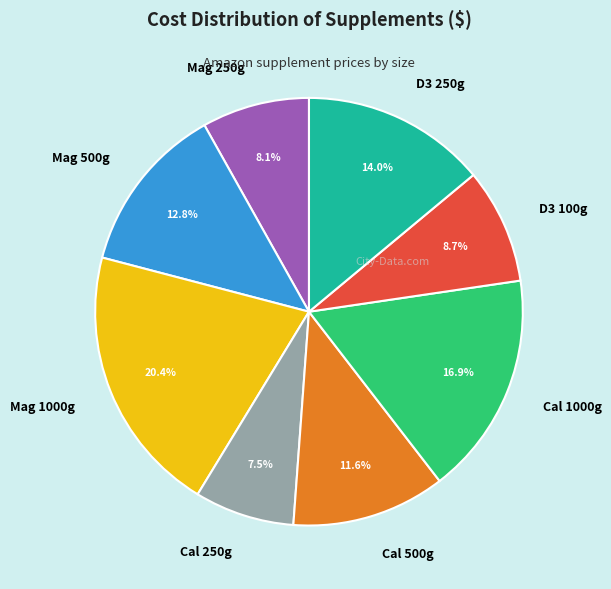

Does any single category account for the majority?

No